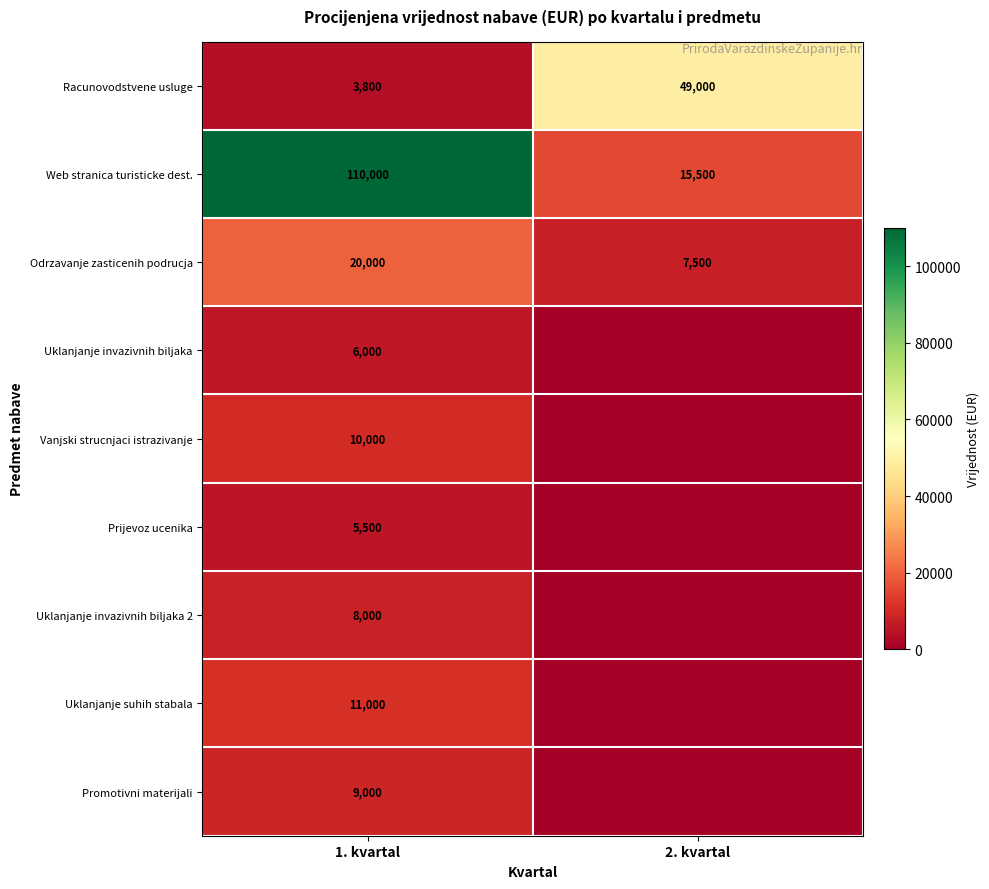

What is the lowest value of the Racunovodstvene usluge series?

3800